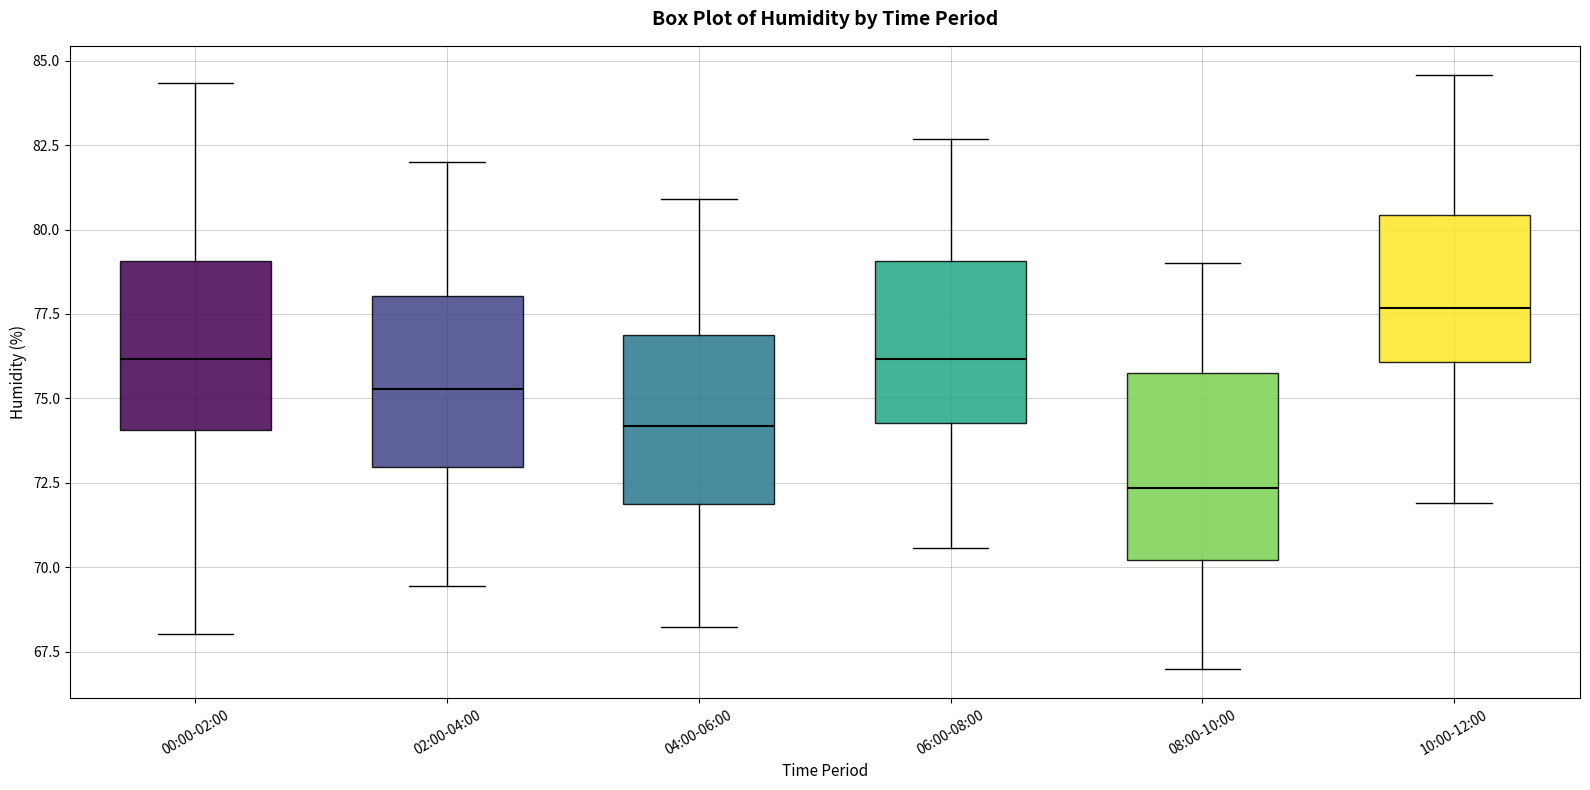

Reading left to right, transcribe this box plot: for each box, give where its median line is, the range the box spans, and where its two whiskers end, as read against the y-axis. The values are not printed on the chart, so give them approximately, as read against the axis.

00:00-02:00: median 76.0, box 74.0 to 79.0, whiskers 68.0 to 84.5
02:00-04:00: median 75.5, box 73.0 to 78.0, whiskers 69.5 to 82.0
04:00-06:00: median 74.0, box 72.0 to 77.0, whiskers 68.0 to 81.0
06:00-08:00: median 76.0, box 74.5 to 79.0, whiskers 70.5 to 82.5
08:00-10:00: median 72.5, box 70.0 to 76.0, whiskers 67.0 to 79.0
10:00-12:00: median 77.5, box 76.0 to 80.5, whiskers 72.0 to 84.5